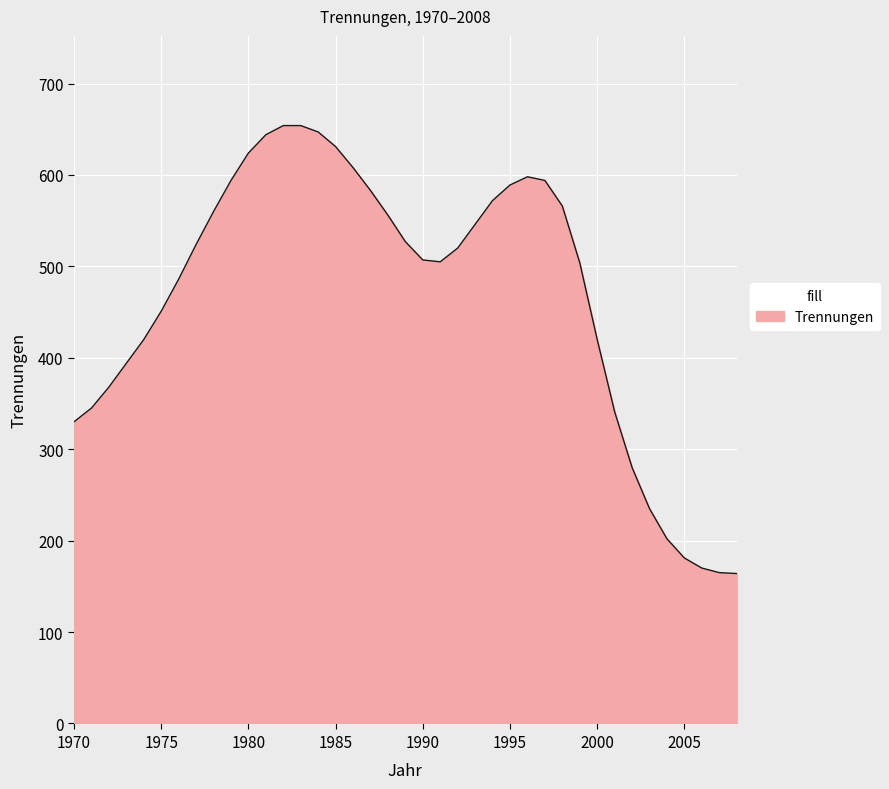

What is the difference between the maximum and minimum values?

490